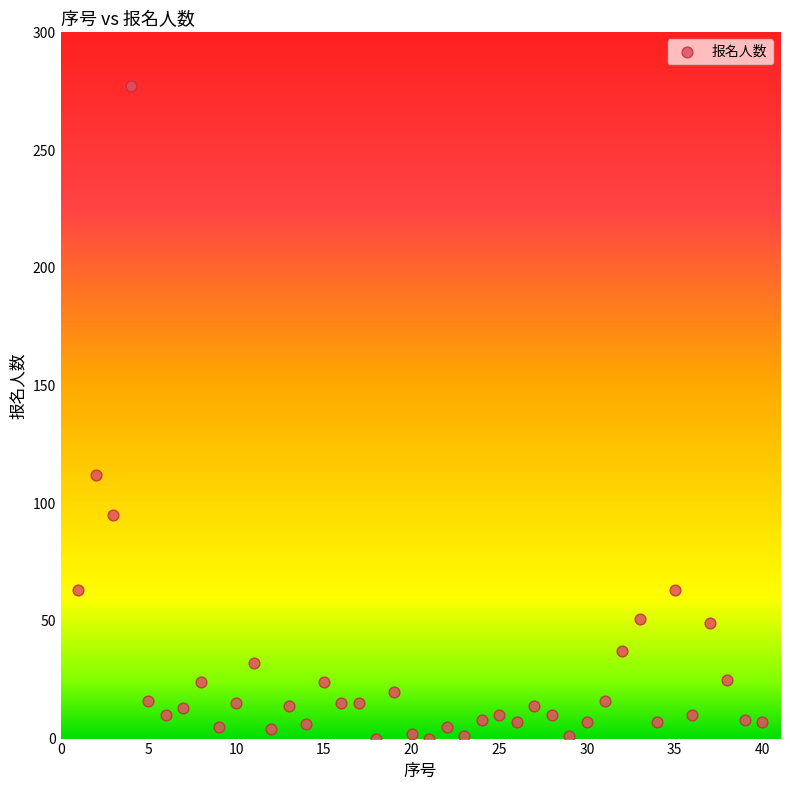

What Y value in the scatter plot is closest to 138?

112